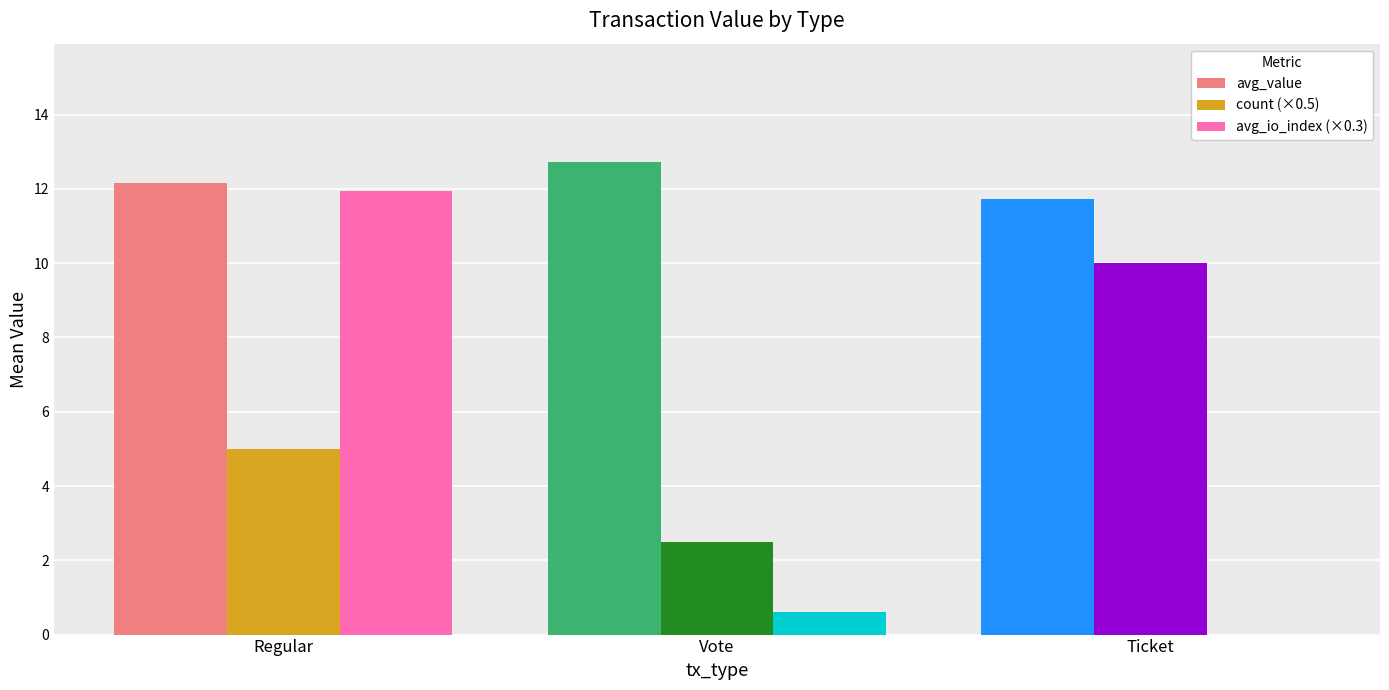

Which label corresponds to the largest value in the chart?

Vote